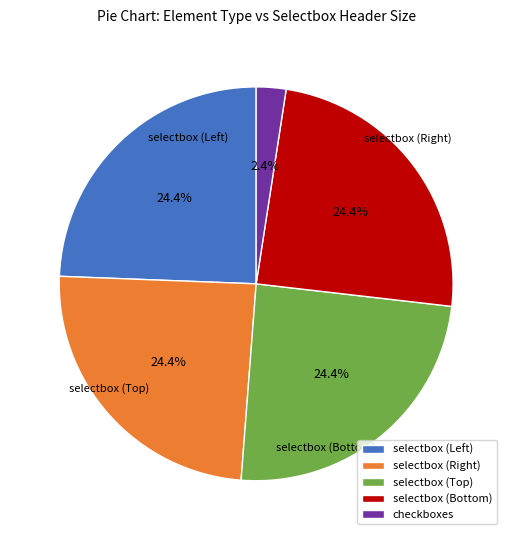

Is there any slice that represents more than half of the pie?

No